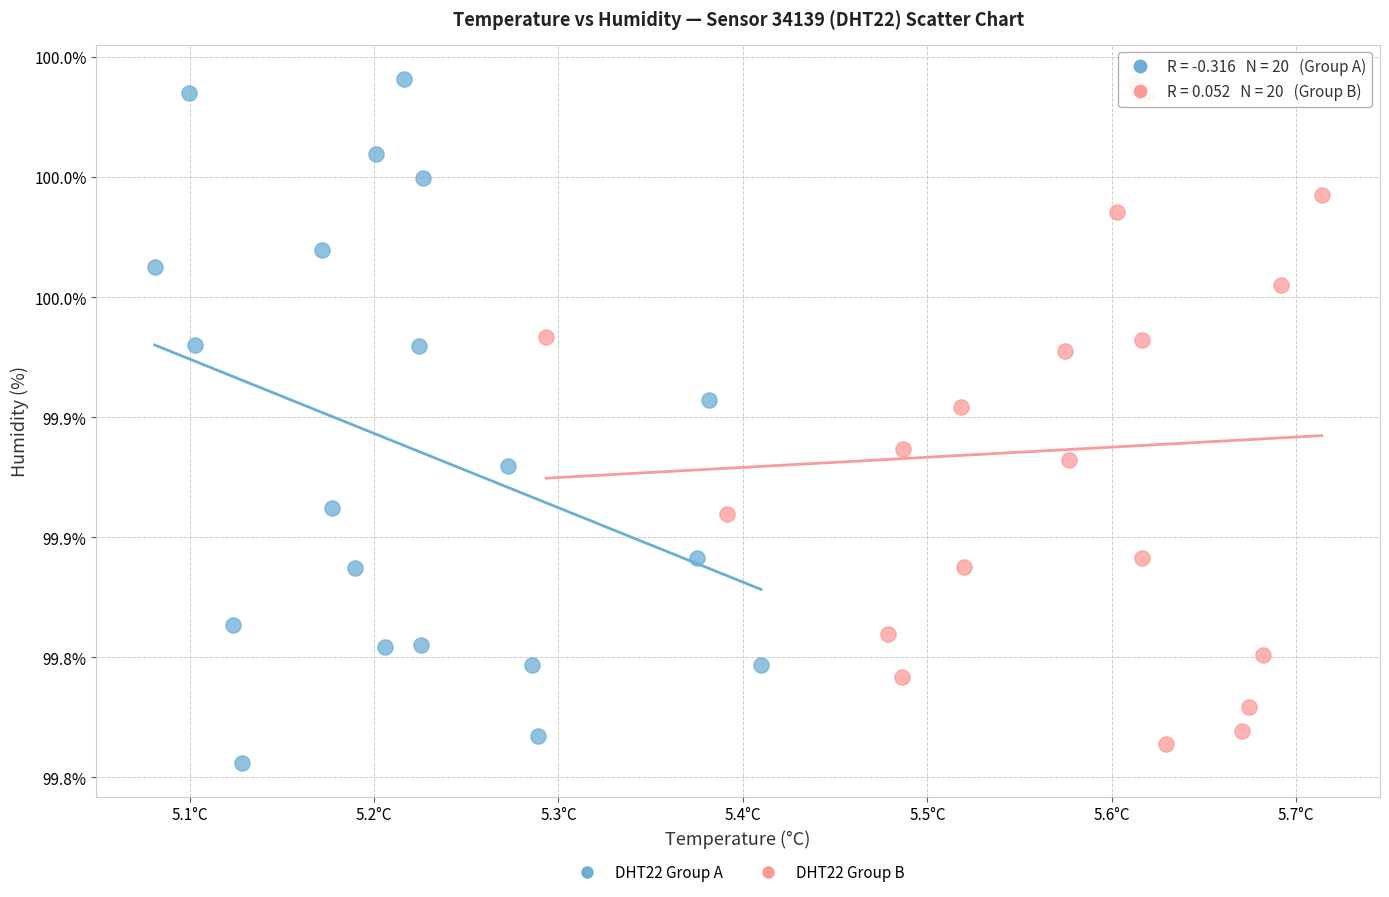

Which series contains the lowest Y value?

DHT22 Group A